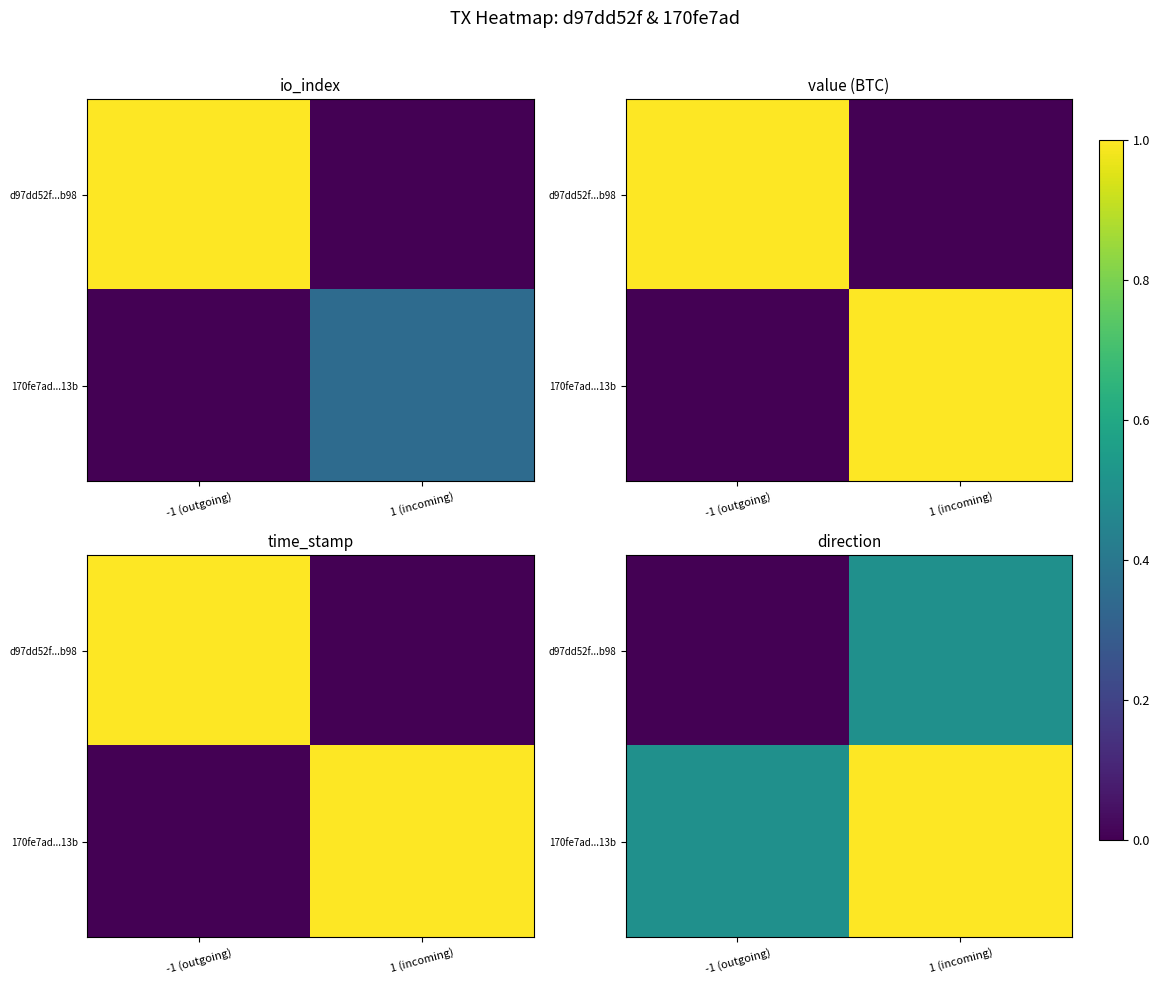

List the series in order of their peak value, lowest first.

d97dd52f...b98, 170fe7ad...13b